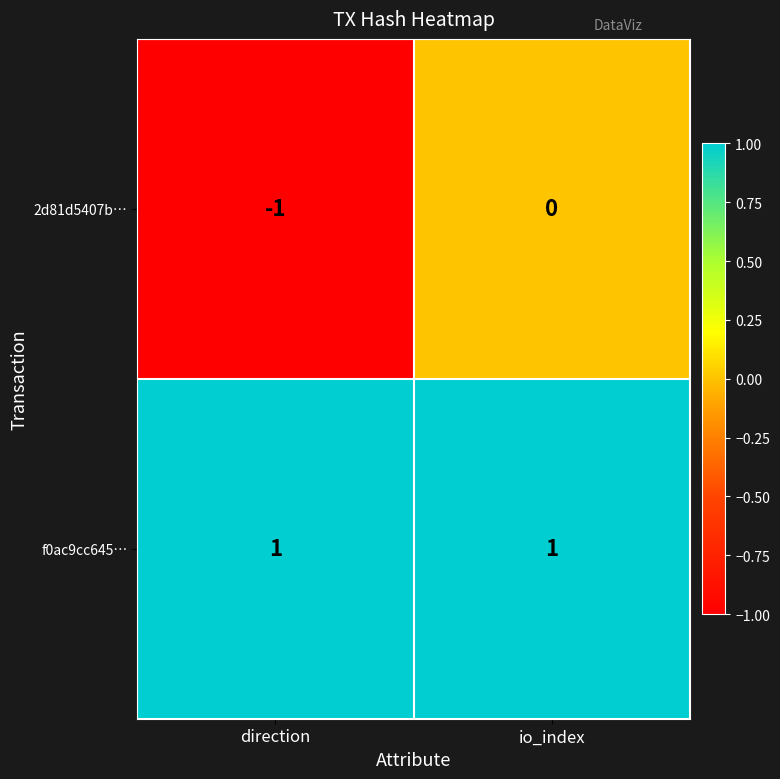

Is it true that f0ac9cc645… equals 0 at direction?

False